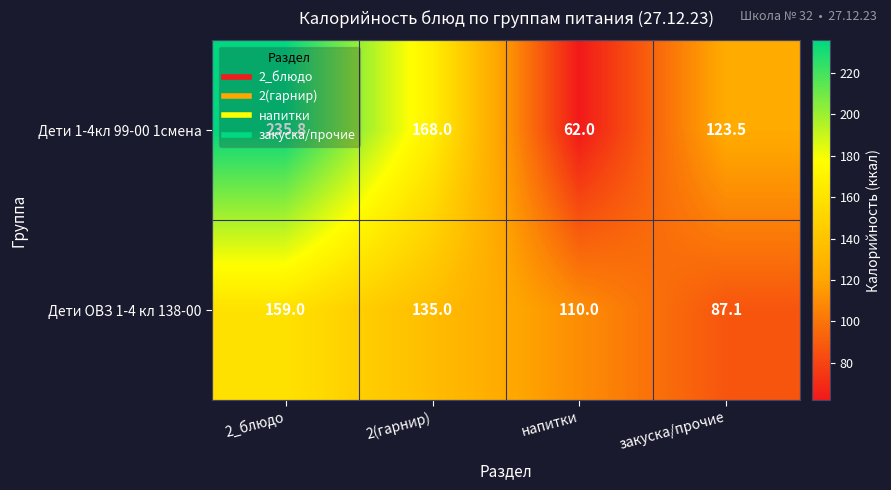

What is the total value across all series at 2_блюдо?

394.8